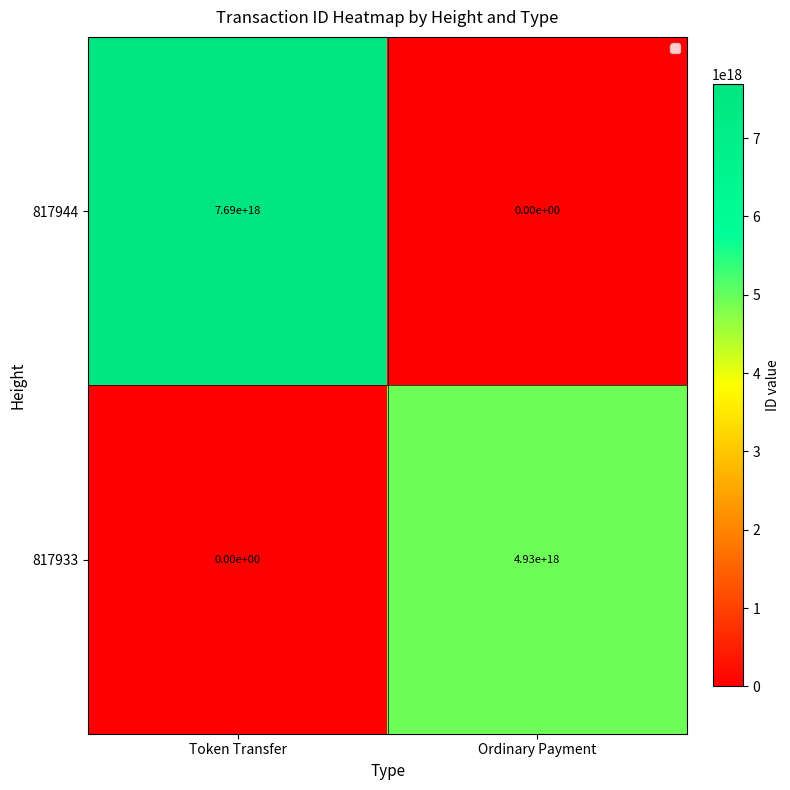

Where is 817933 nearest to the value 2465000000000000000?

Token Transfer